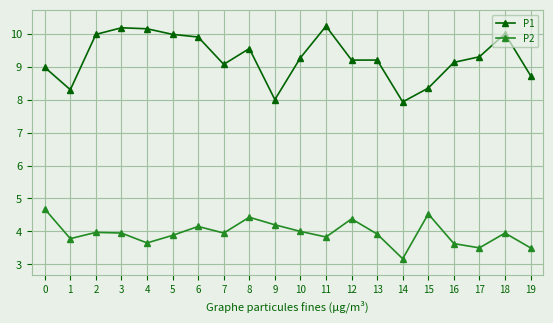

What is the difference between the P1 values at 17 and 2?

0.7